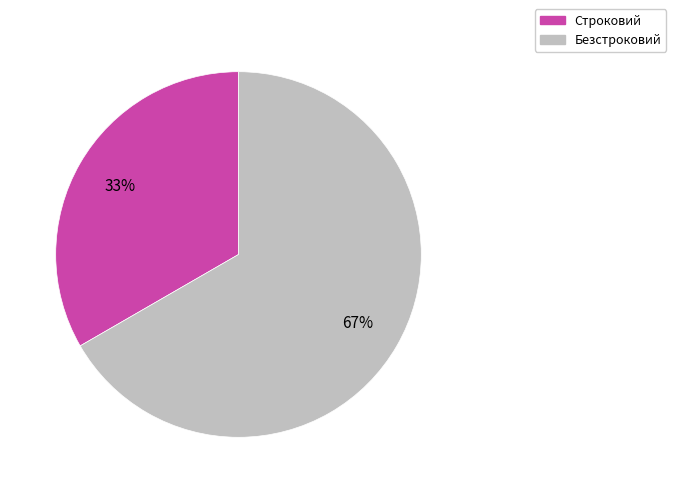

Rank the categories by value from lowest to highest.

Строковий, Безстроковий